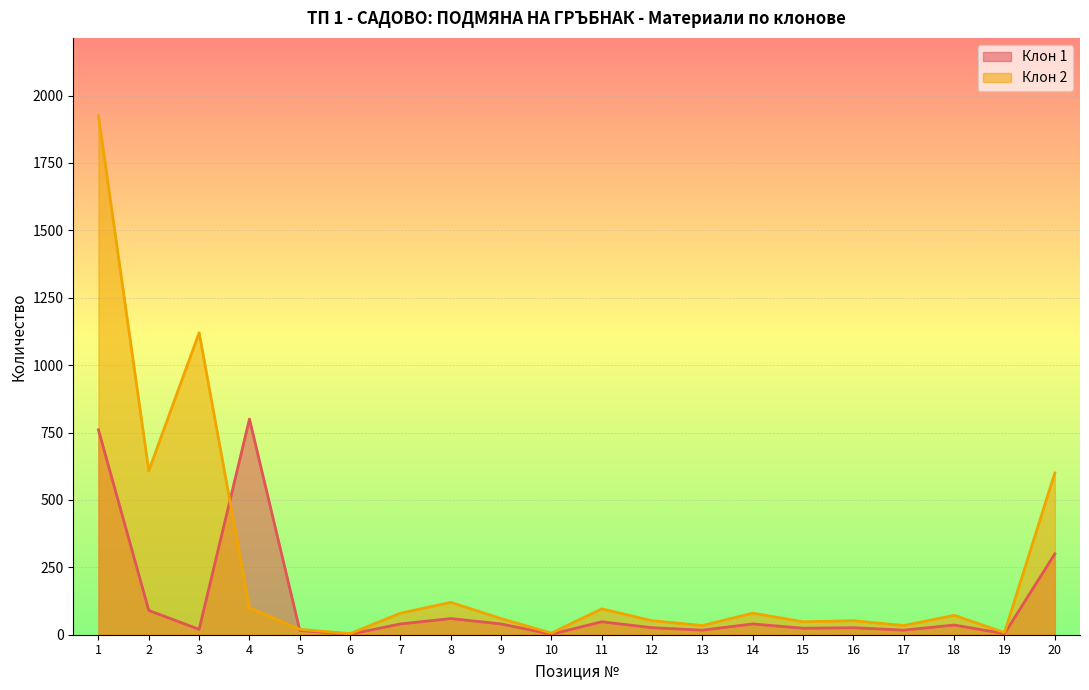

What are all the series names shown in the legend?

Клон 1, Клон 2